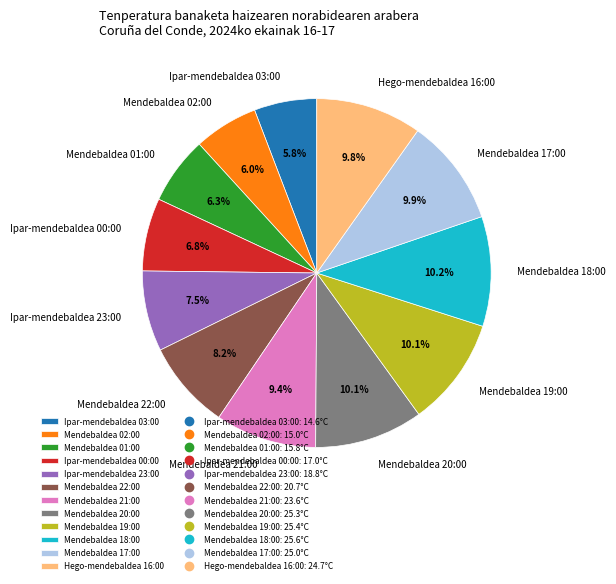

What percentage do Ipar-mendebaldea 03:00 and Ipar-mendebaldea 23:00 together represent?

13.3%